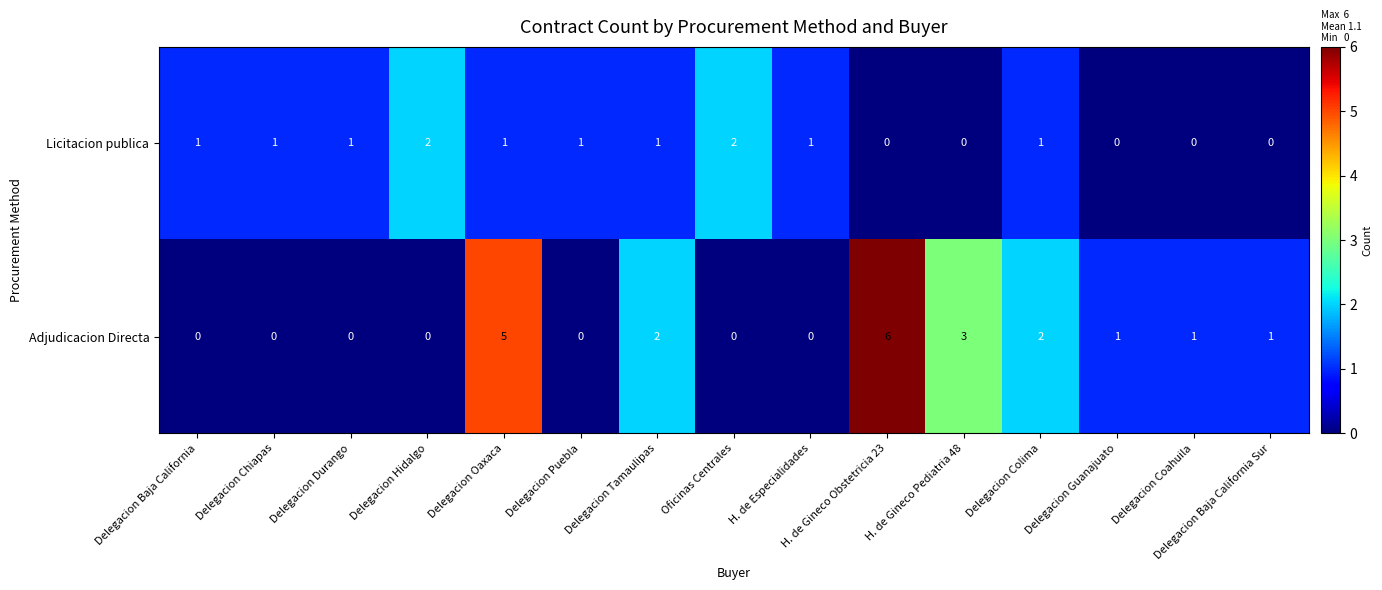

What is the difference between the maximum and minimum values in the Adjudicacion Directa series?

6